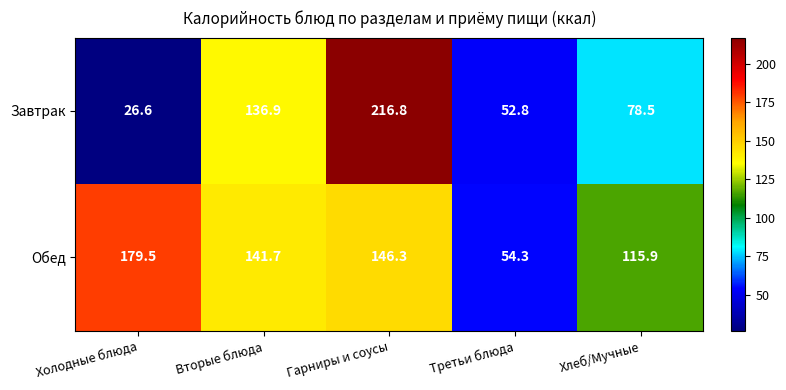

What is the total value across all series at Вторые блюда?

278.6